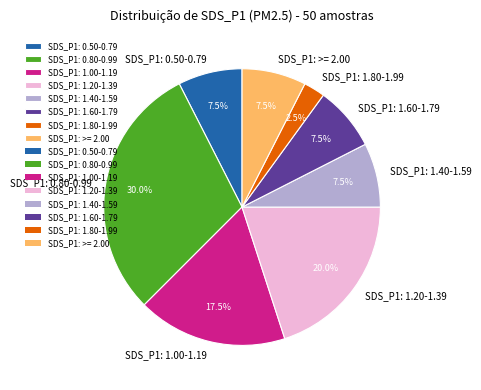

Does SDS_P1: 0.80-0.99 account for over 50% of the chart?

No